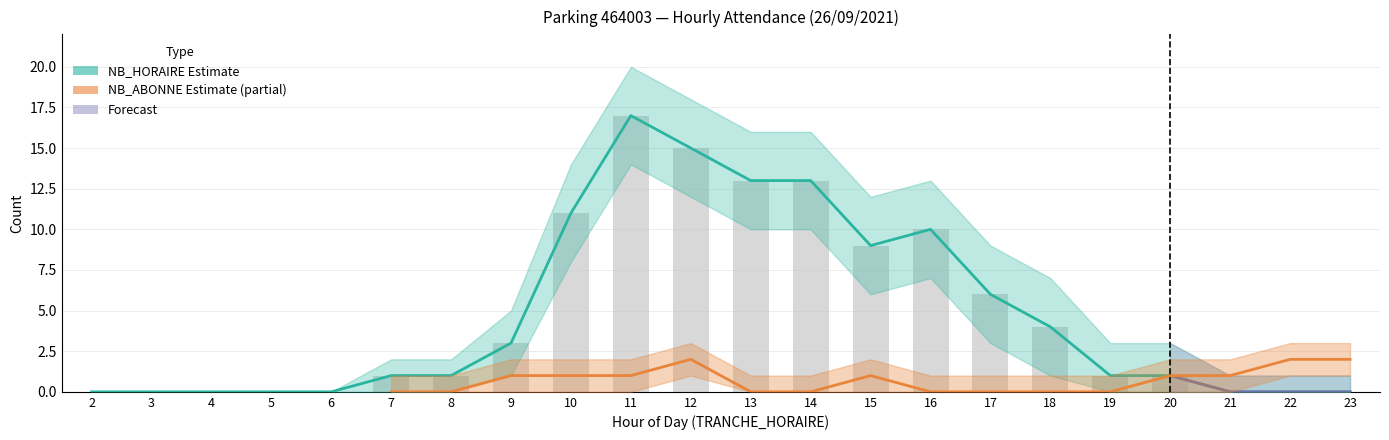

How many bars are there in total?

22